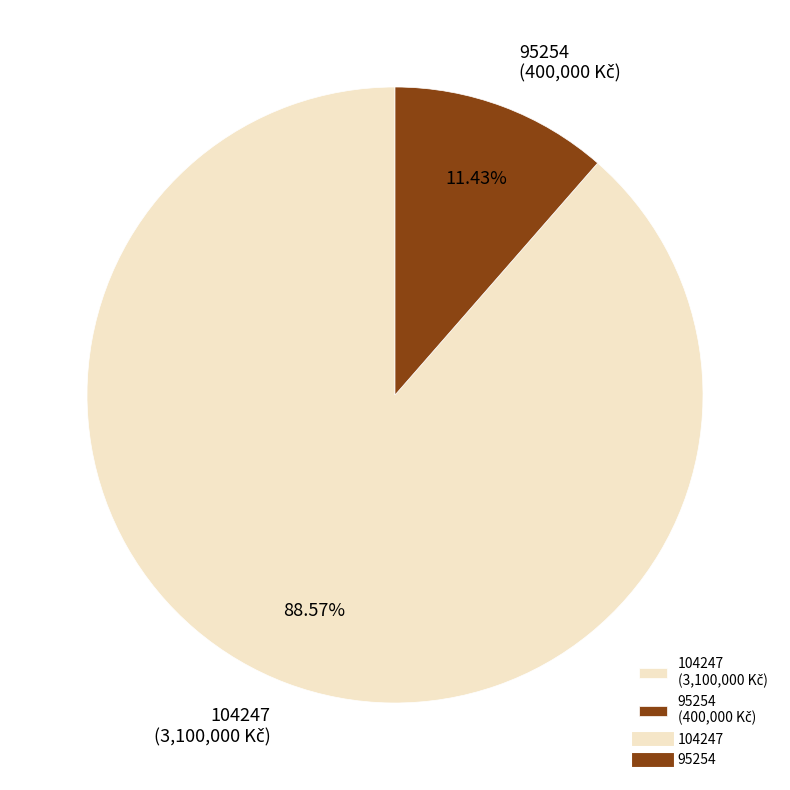

What is the total percentage of 104247 and 95254?

100.0%